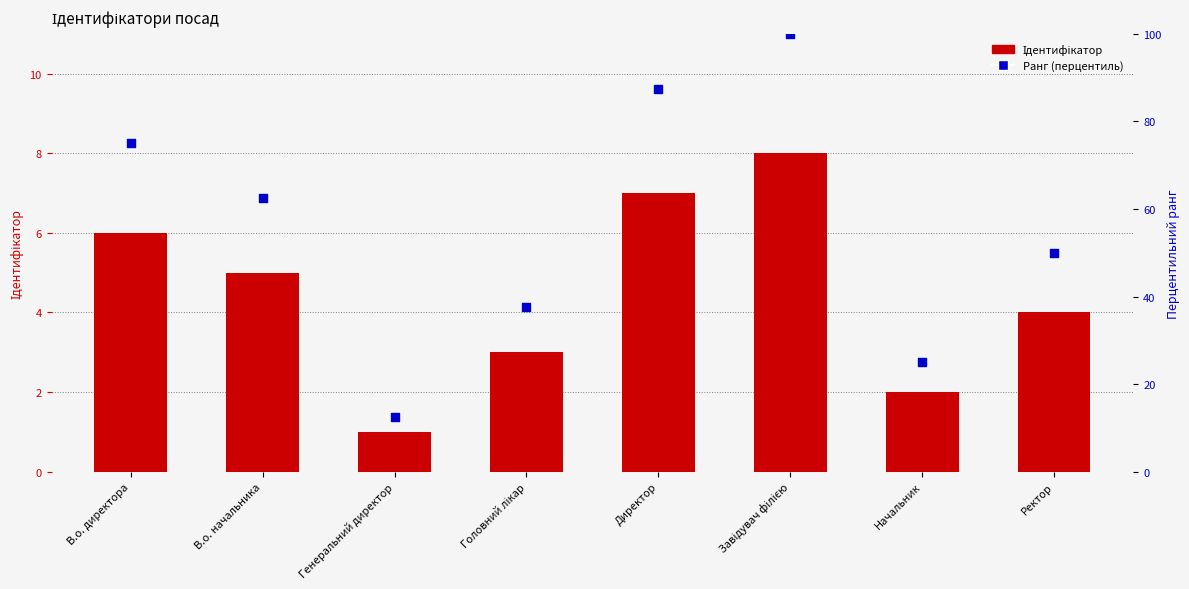

What are all the series names shown in the legend?

Ідентифікатор, Ранг (перцентиль)